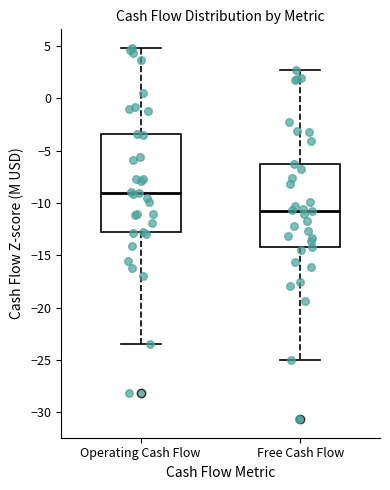

Comparing the boxes themselves (not the whiskers), which one is the tallest?

Operating Cash Flow